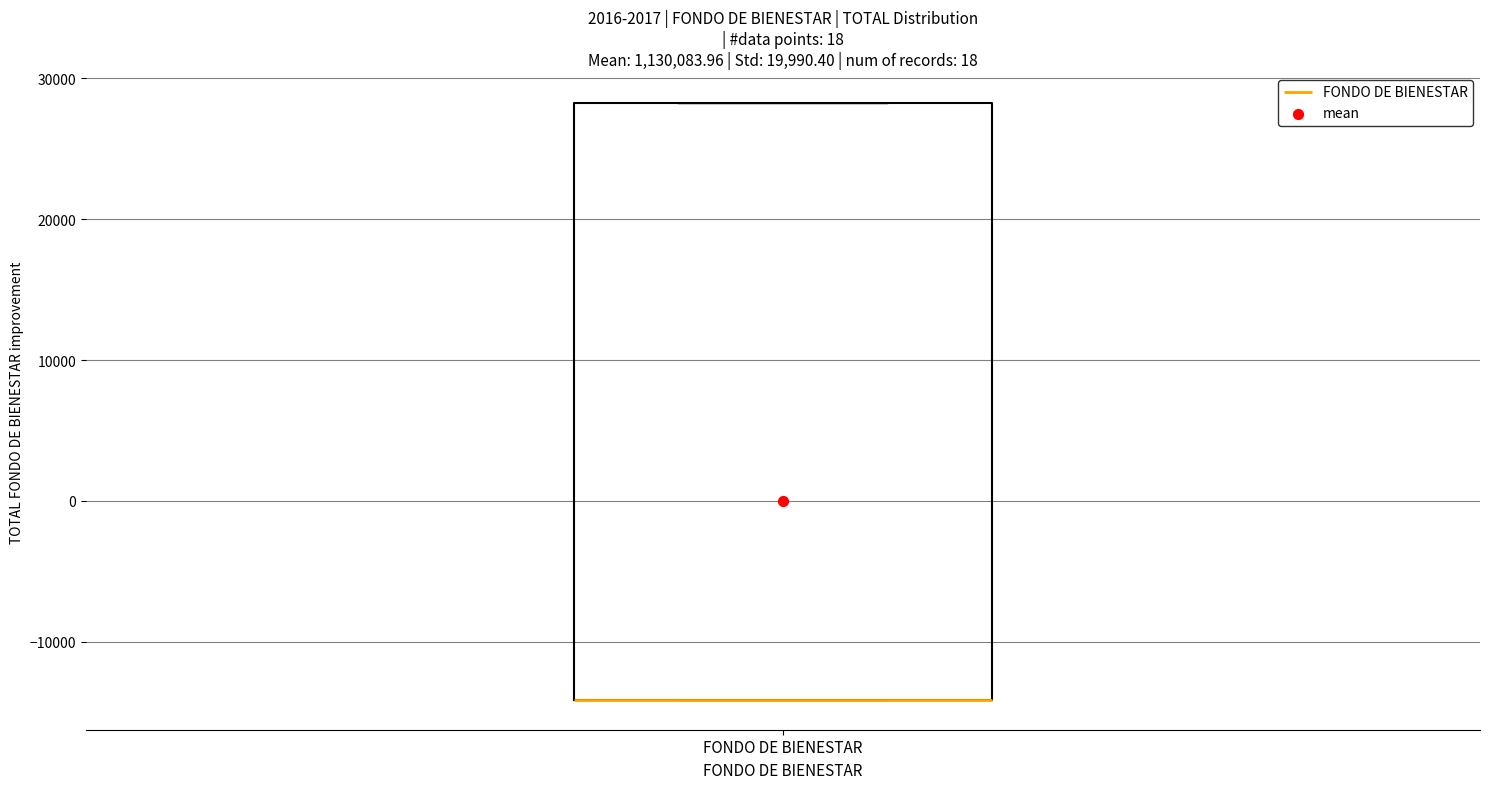

Read this box plot against the y-axis: the position of the median line, the range covered by the box, and the ends of both whiskers. The values are not printed on the chart, so give them approximately, as read against the axis.

median -14000 (drawn on the box's lower edge), box -14000 to 28000, whiskers -14000 to 28000